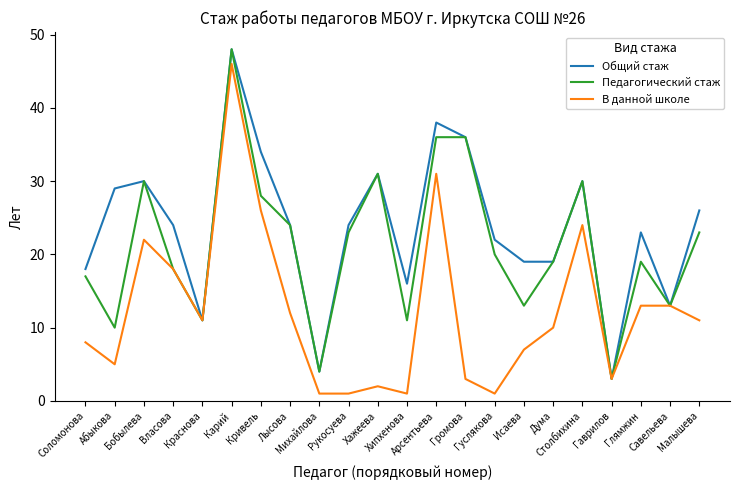

Which series changed the most between Бобылева and Хипхенова?

В данной школе